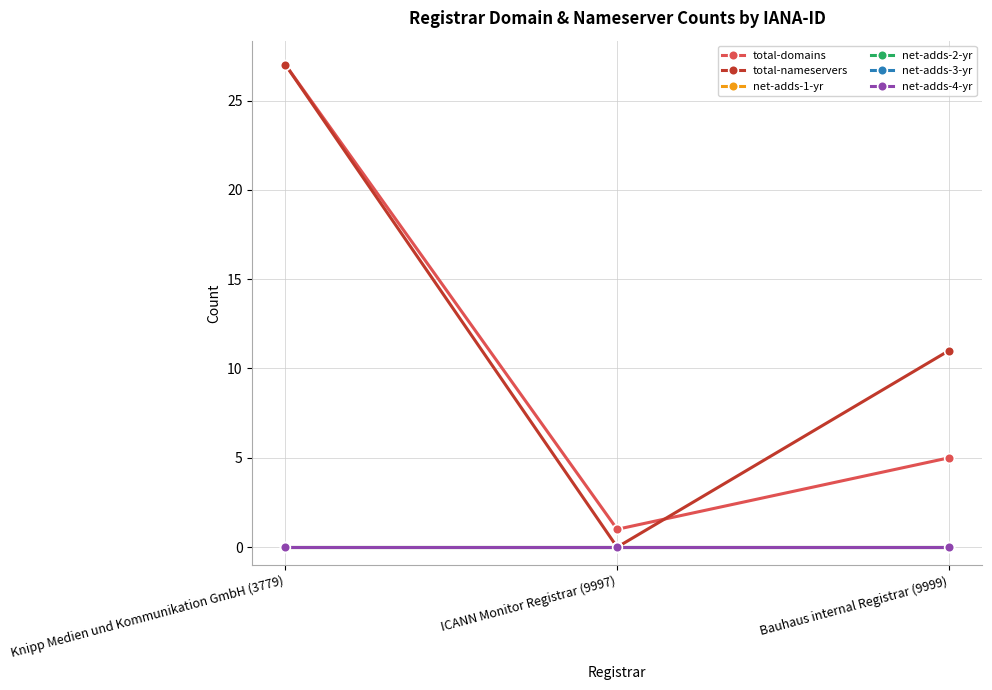

Does the chart have visible grid lines?

Yes